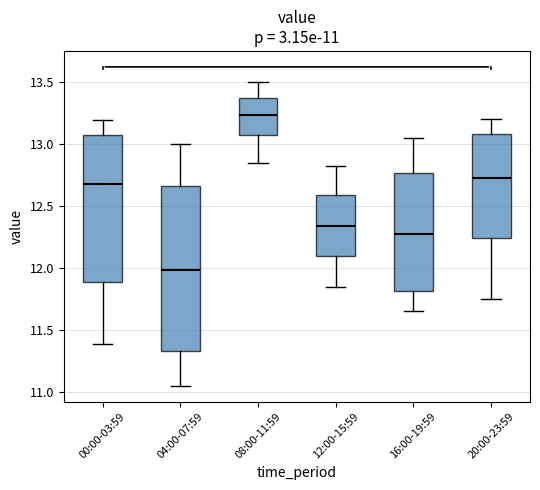

Comparing the boxes themselves (not the whiskers), which one is the tallest?

04:00-07:59